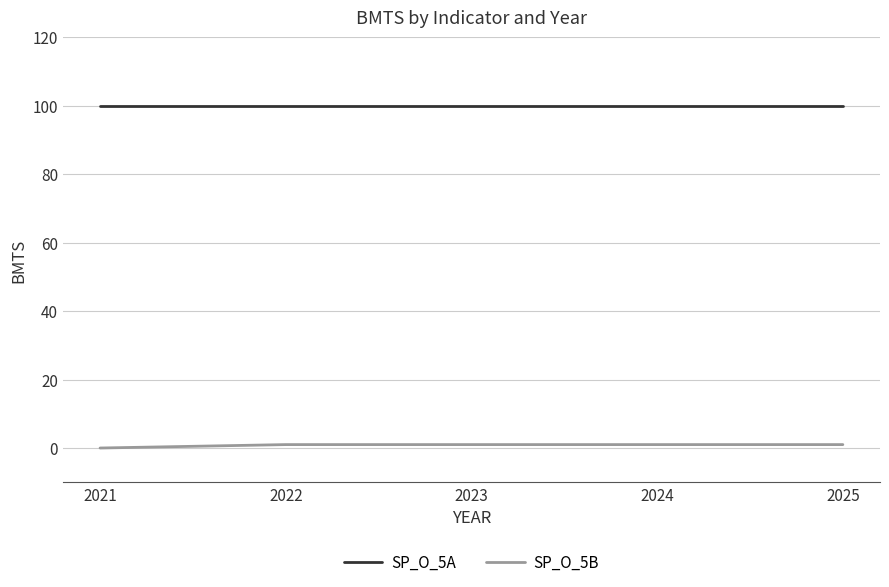

What is the minimum value for SP_O_5A?

100